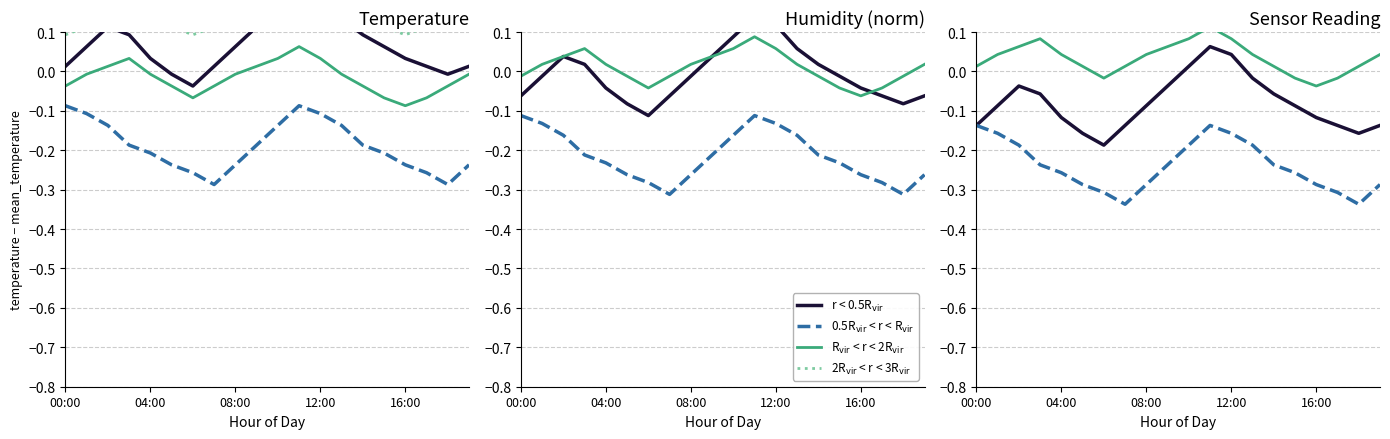

What are all the series names shown in the legend?

r < 0.5R$_{\rm vir}$, 0.5R$_{\rm vir}$ < r < R$_{\rm vir}$, R$_{\rm vir}$ < r < 2R$_{\rm vir}$, 2R$_{\rm vir}$ < r < 3R$_{\rm vir}$